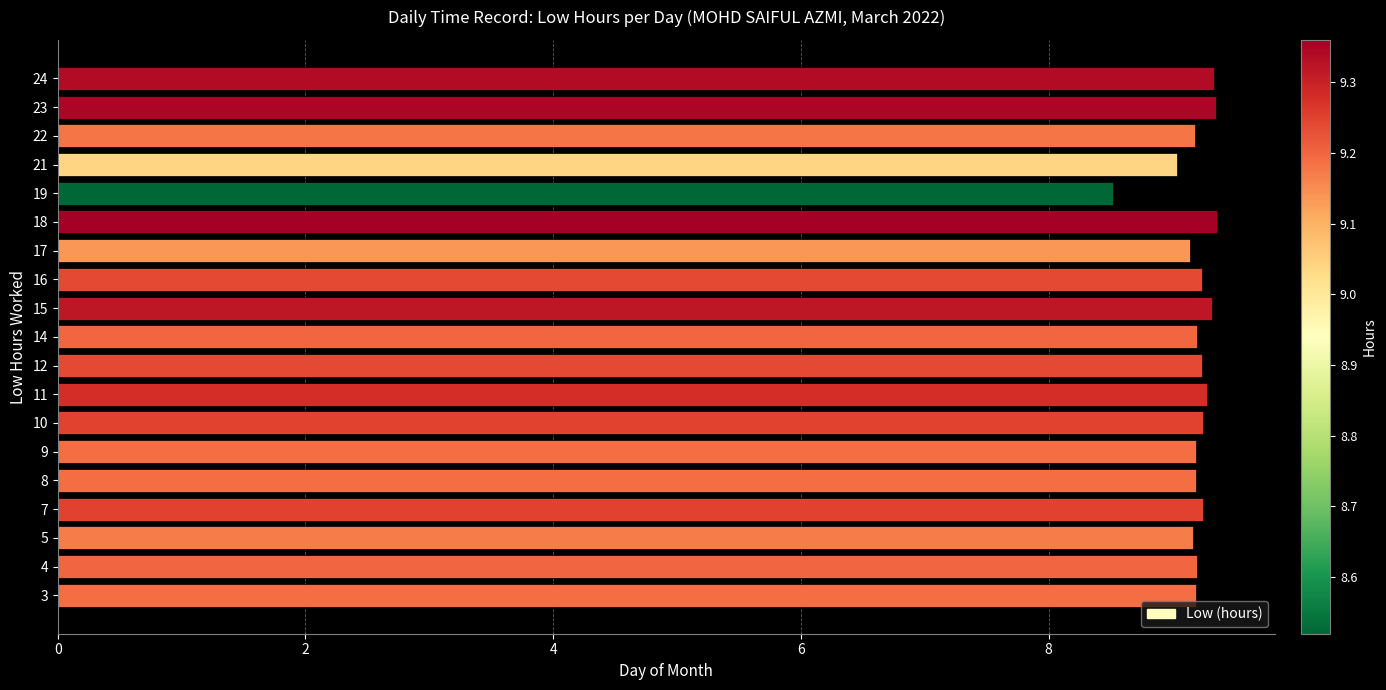

What value does the data have at 5?

9.2